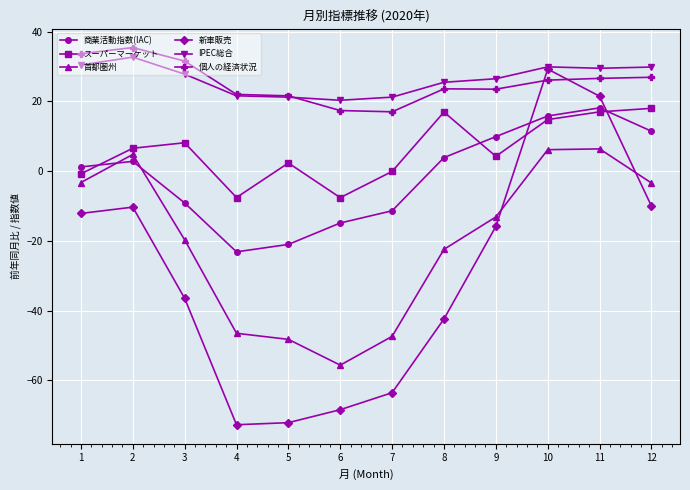

True or false: 商業活動指数(IAC) has a value of 15.8 at 10.

True